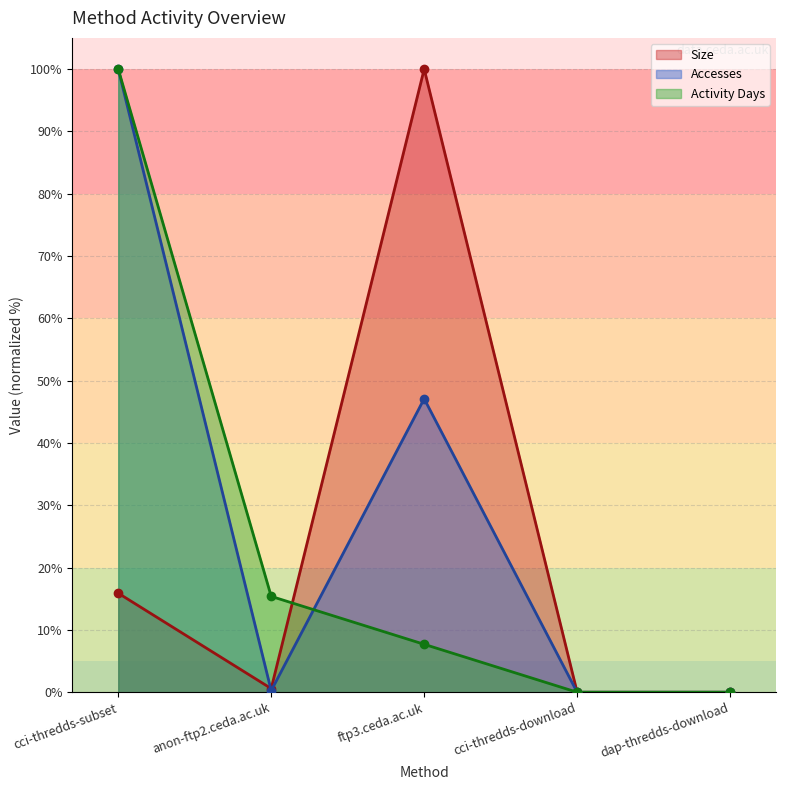

Is the value of Activity Days at cci-thredds-download greater than the value of Size at cci-thredds-download?

No